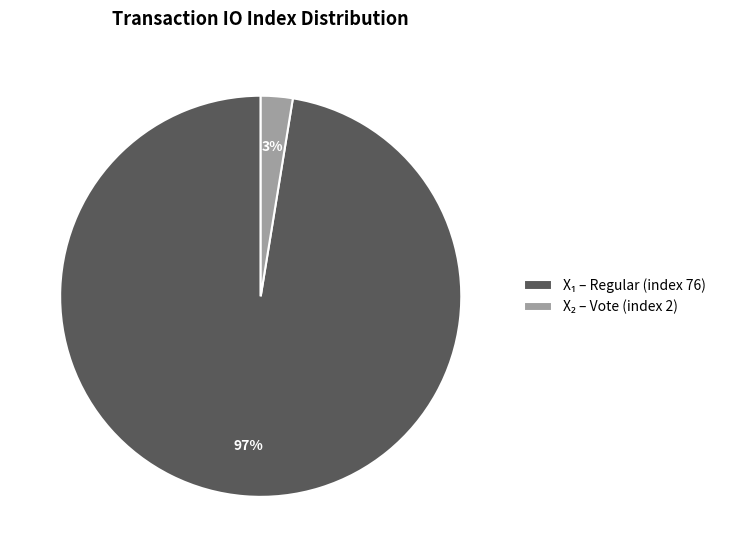

Is there a majority slice in this chart?

Yes